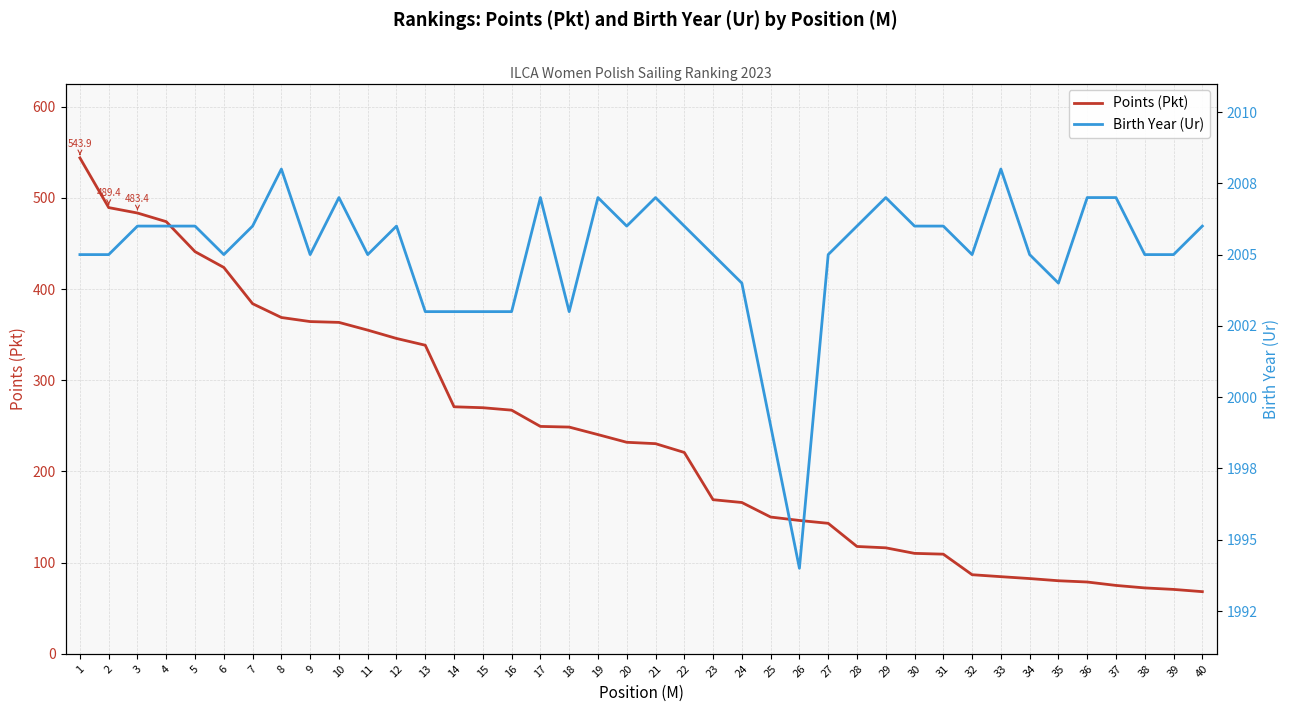

Which series has the widest spread of values?

Points (Pkt)